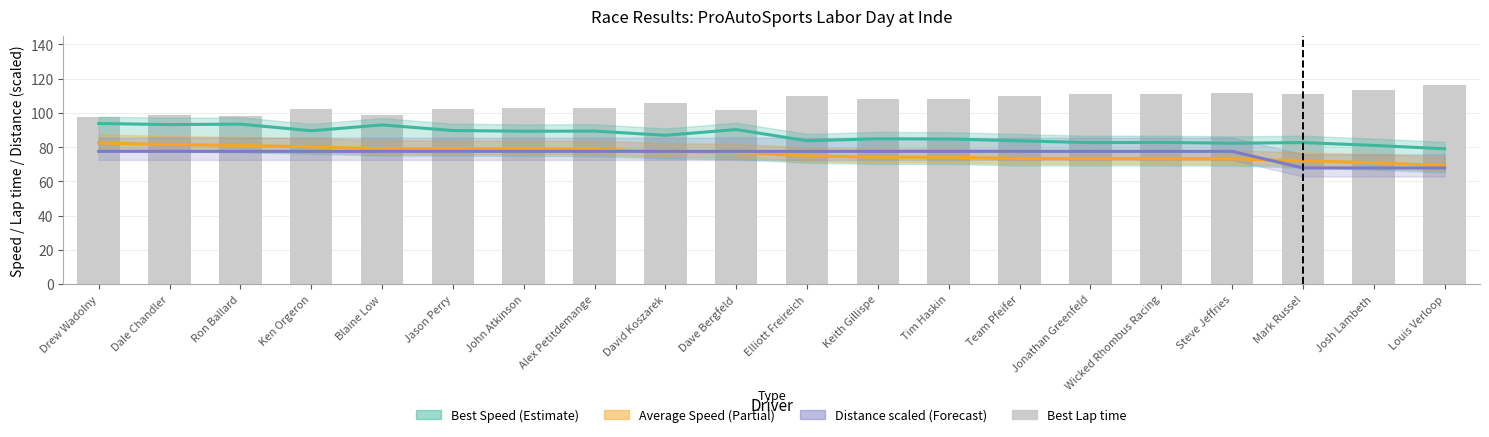

The value of Best Speed (Estimate) at Steve Jeffries is 18.9. True or false?

False